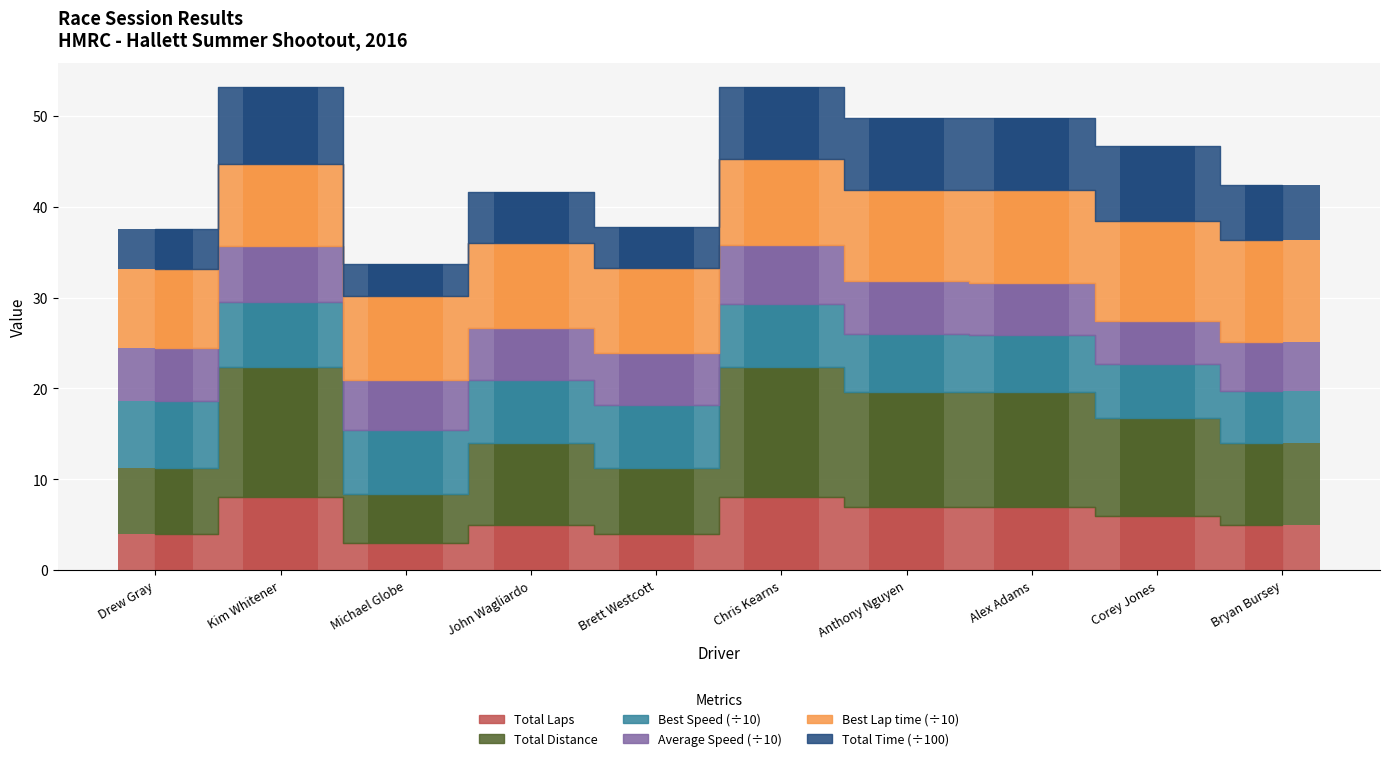

What position from the right is Chris Kearns?

5